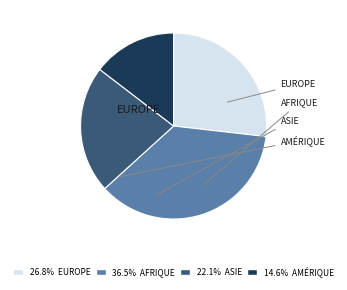

Does any single category account for the majority?

No